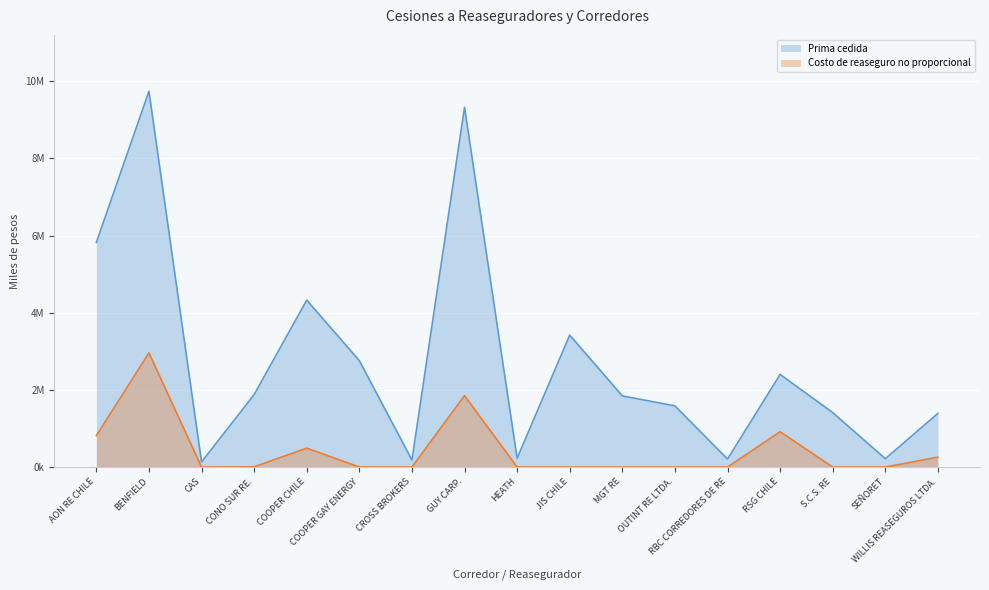

At which label is Costo de reaseguro no proporcional closest to 1480489?

GUY CARP.